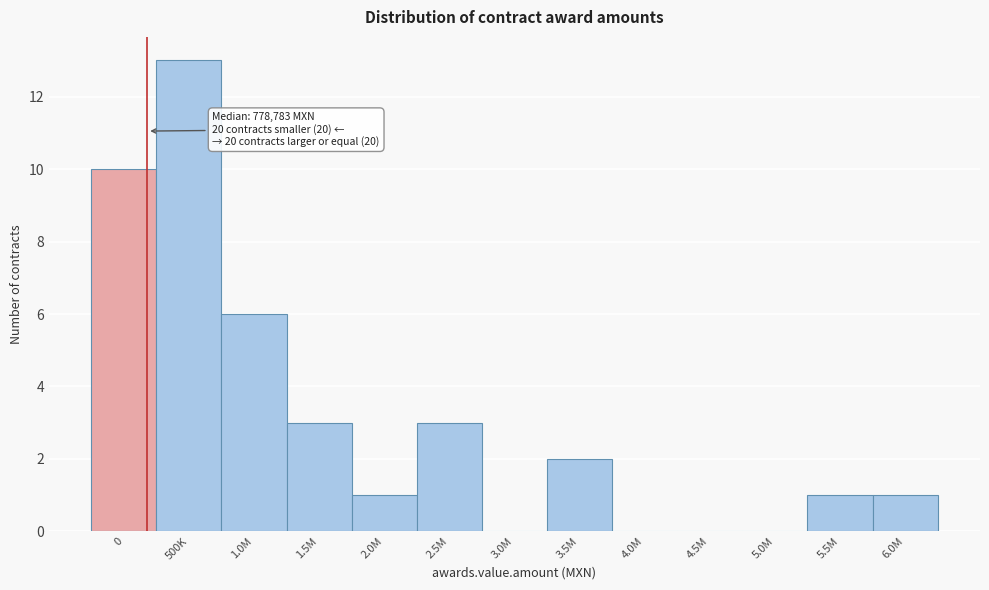

Reading right to left, list all the values displayed in this chart.

6.0M=1	5.5M=1	5.0M=0	4.5M=0	4.0M=0	3.5M=2	3.0M=0	2.5M=3	2.0M=1	1.5M=3	1.0M=6	500K=13	0=10